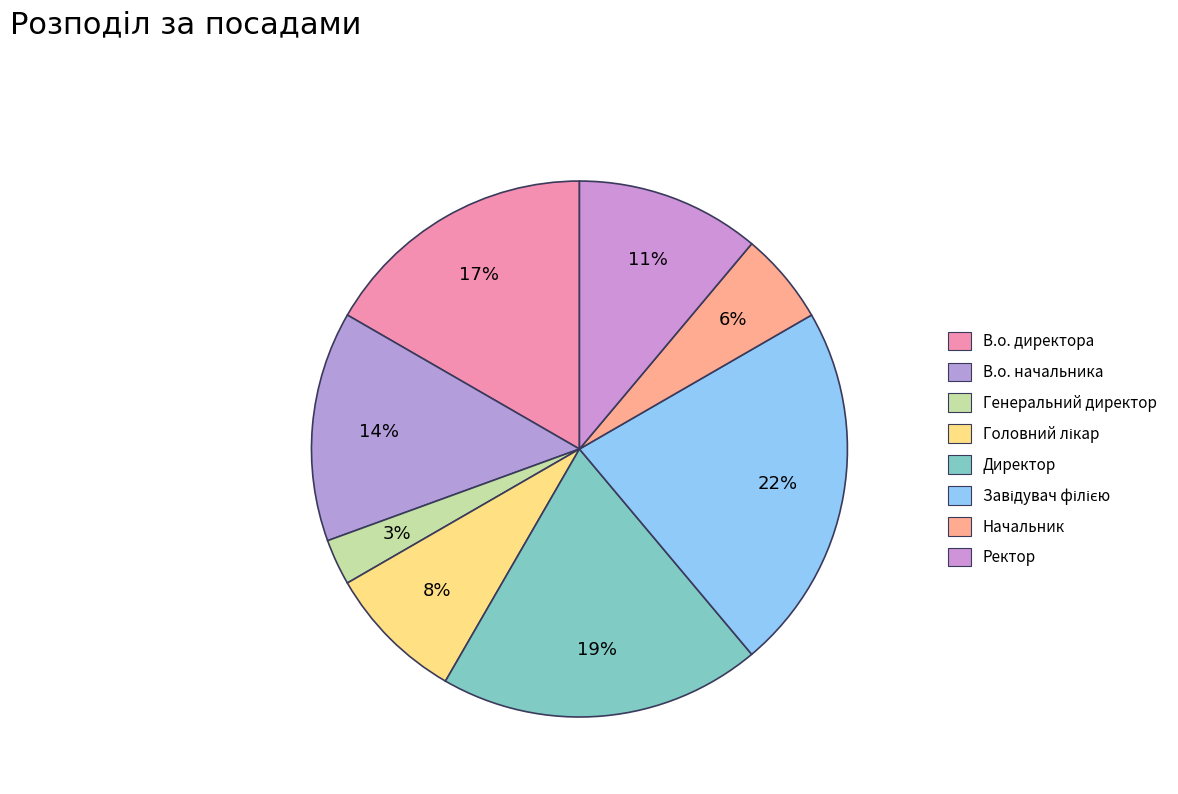

Rank the categories by value from highest to lowest.

Завідувач філією, Директор, В.о. директора, В.о. начальника, Ректор, Головний лікар, Начальник, Генеральний директор